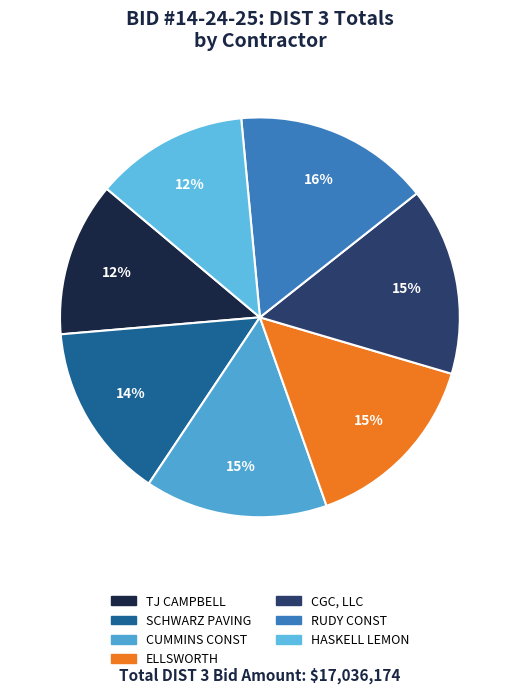

Count the number of slices in the pie.

7